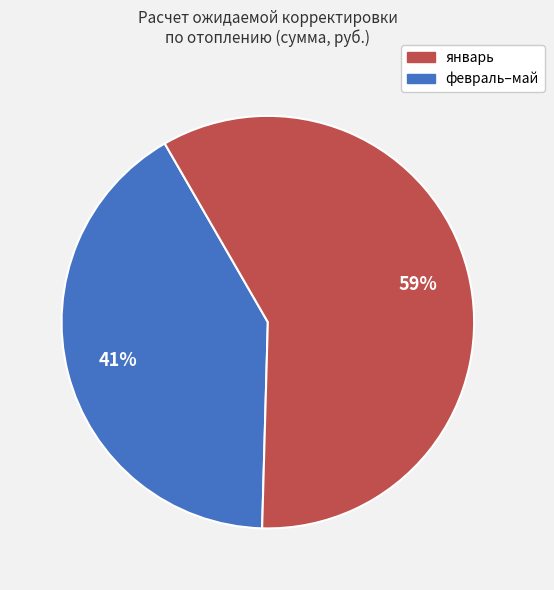

The январь slice represents 41% of the pie. True or false?

True